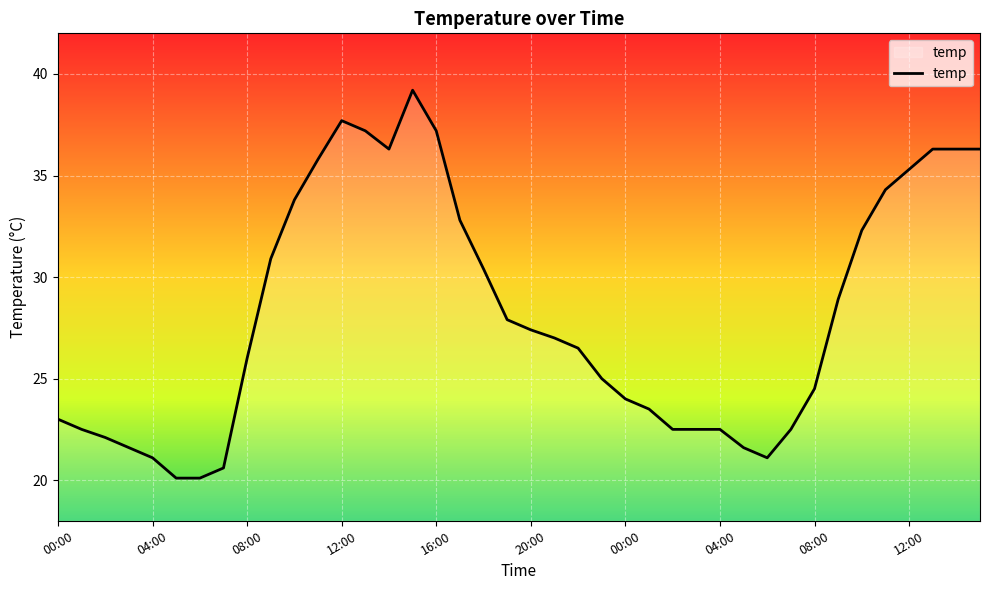

What is the difference between the maximum and minimum values?

19.1